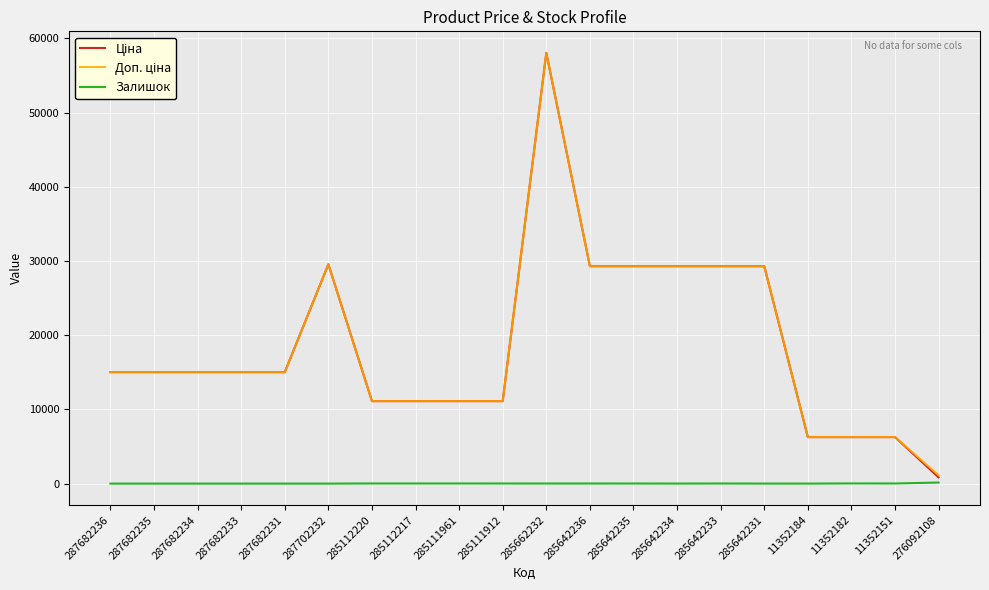

What is the spread (max minus min) of values at 287682235?

15019.2